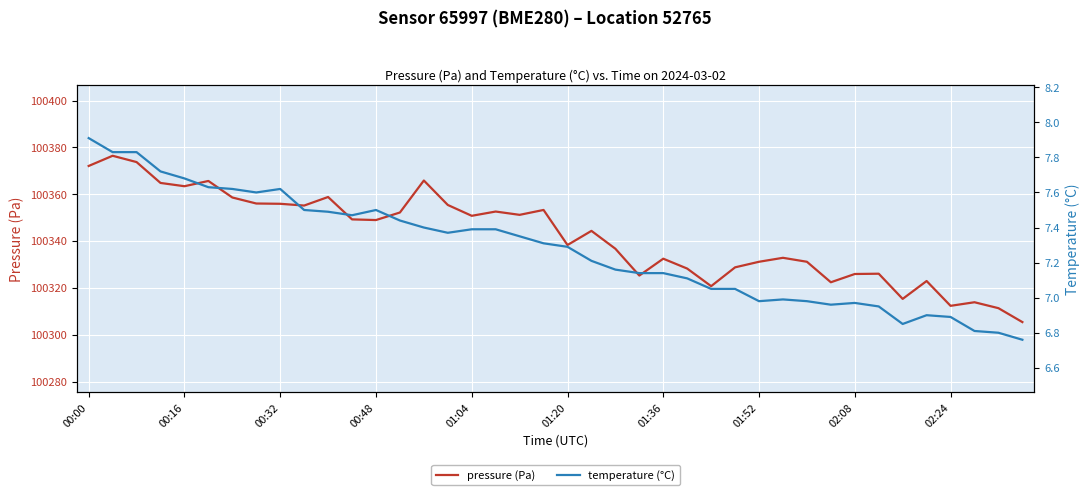

At how many categories does at least one series exceed 92341?

40